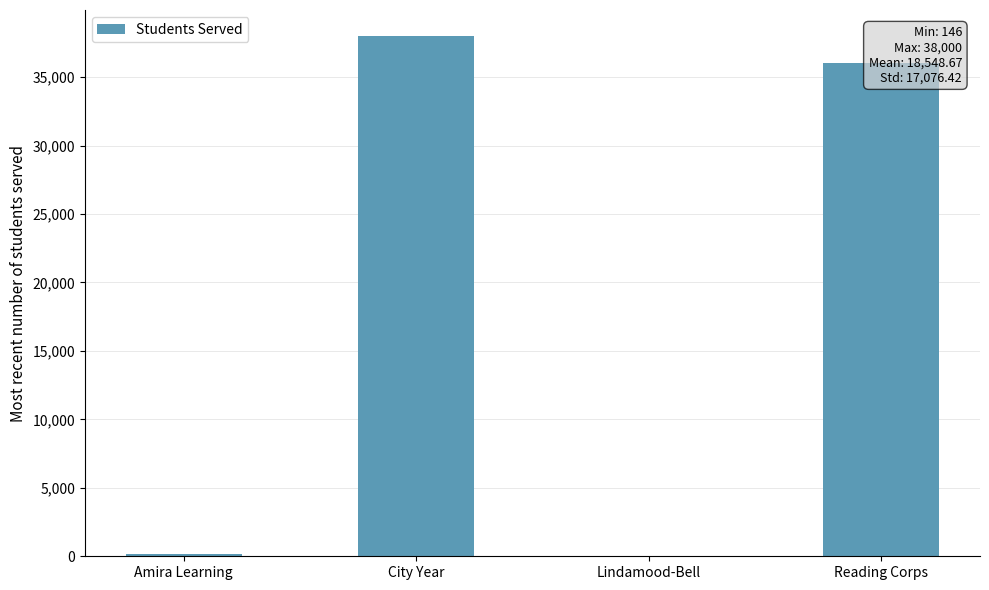

Which has a higher value, City Year or Lindamood-Bell?

City Year